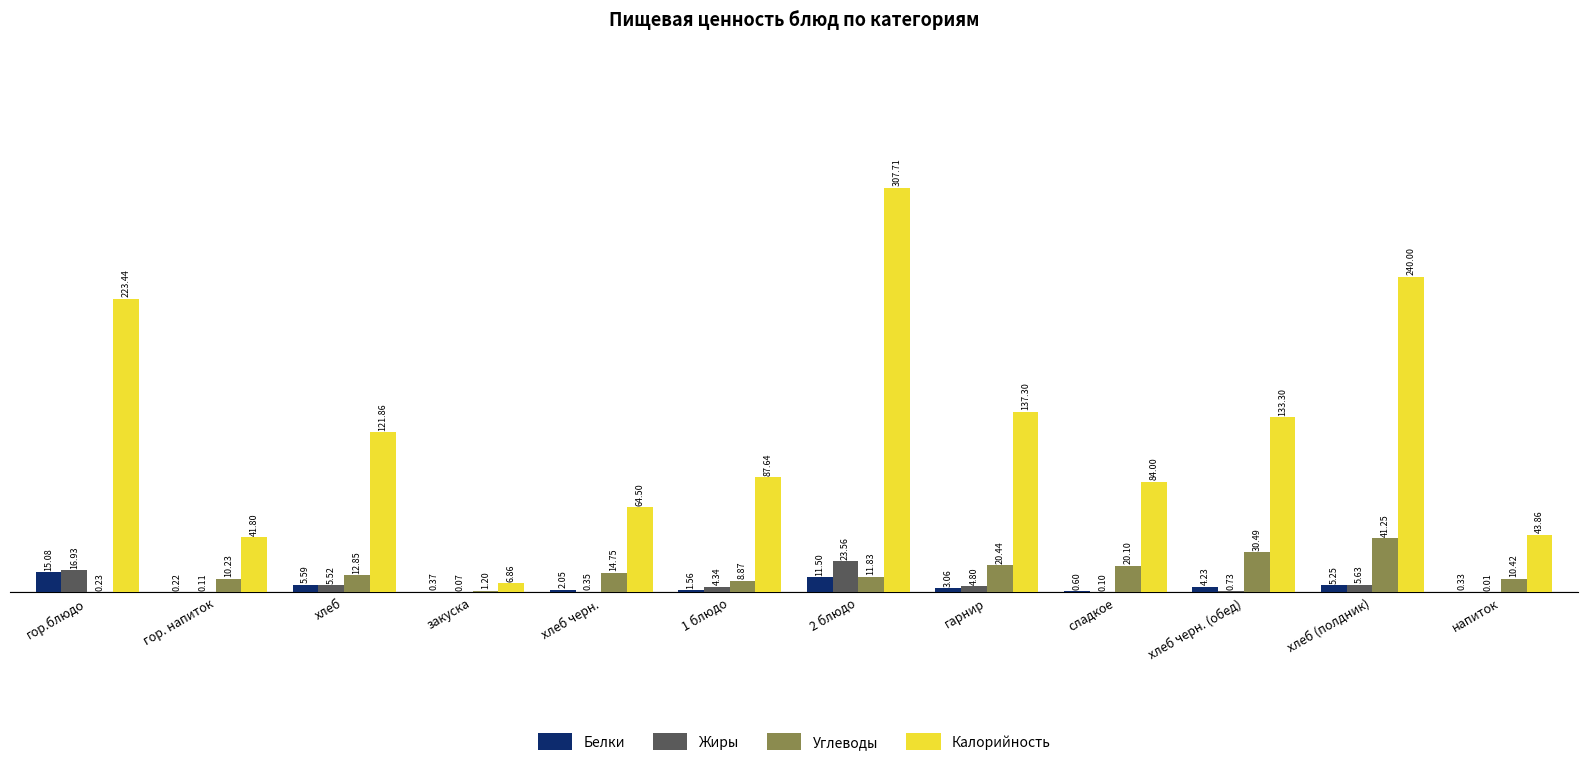

How many groups of bars are there?

12